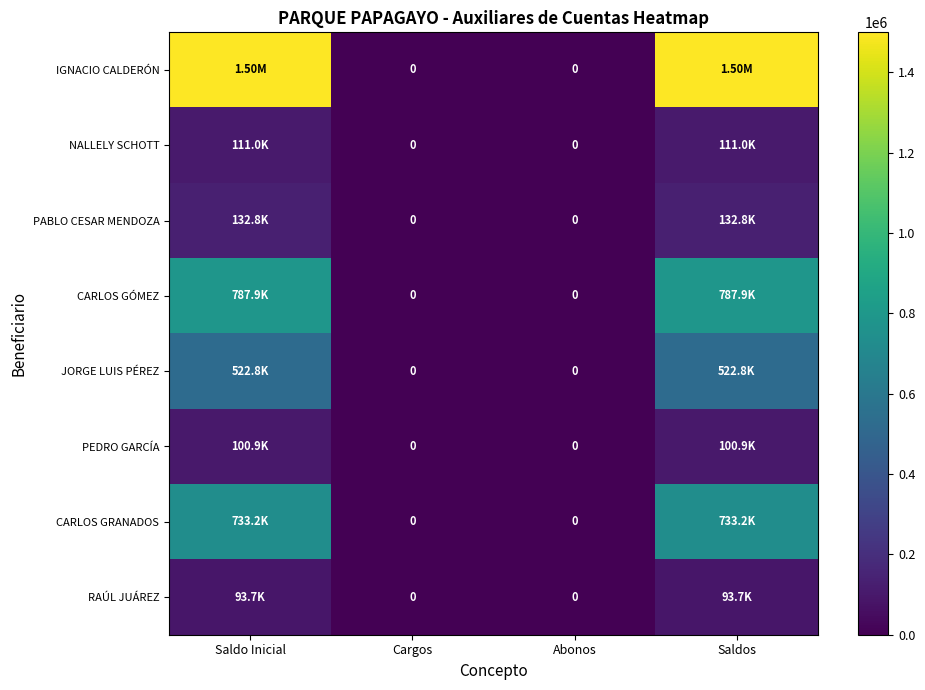

The value of PEDRO GARCÍA at Cargos is 0.0. True or false?

True